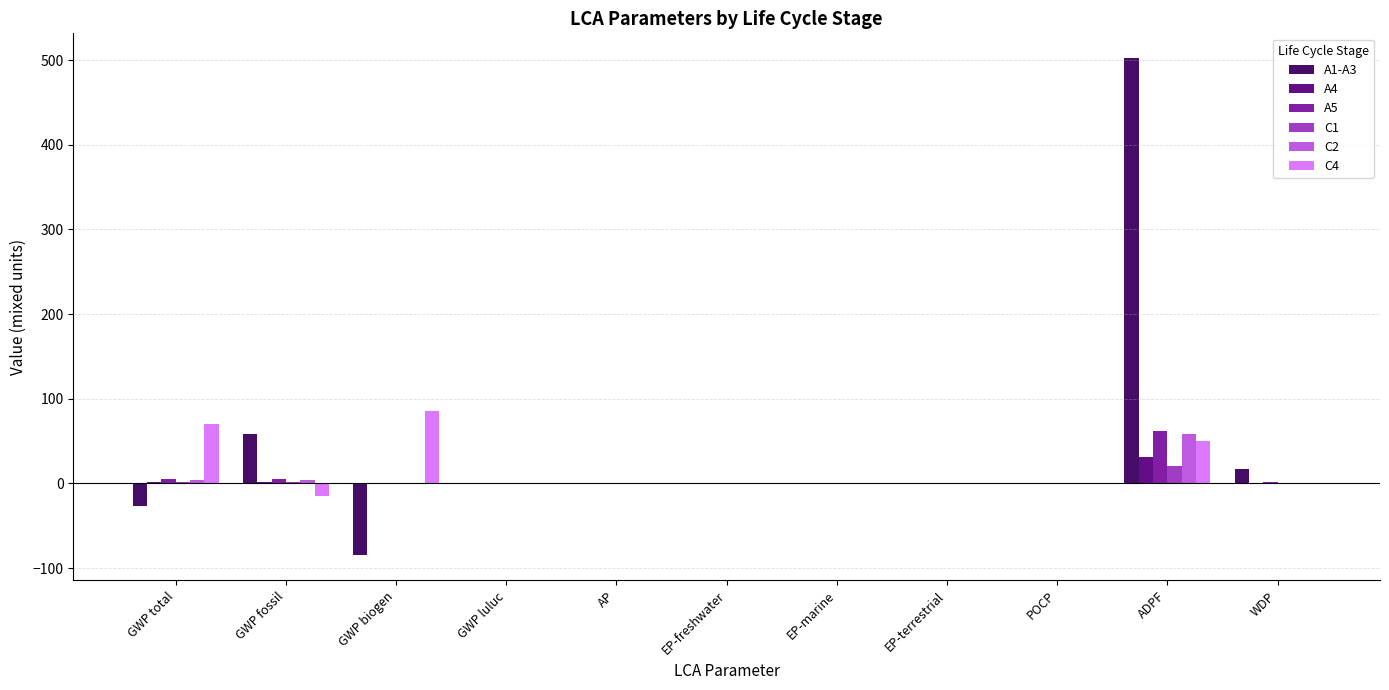

Is it true that C4 equals 0.0 at GWP luluc?

True